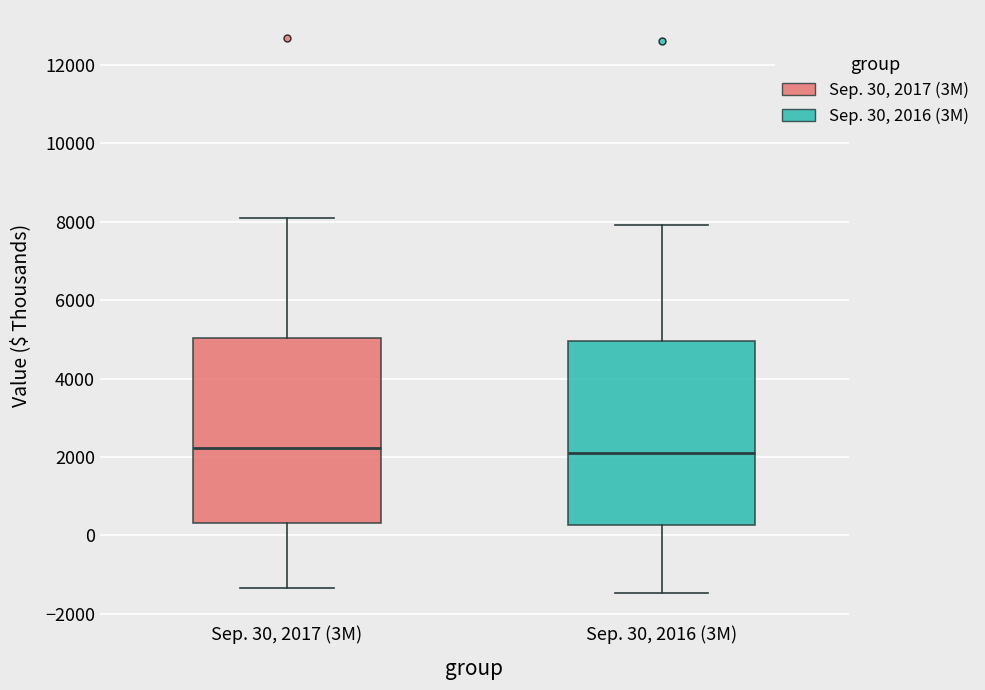

Where does the median line of the box for Sep. 30, 2017 (3M) sit on the y-axis? The values are not printed on the chart, so give them approximately, as read against the axis.

2200